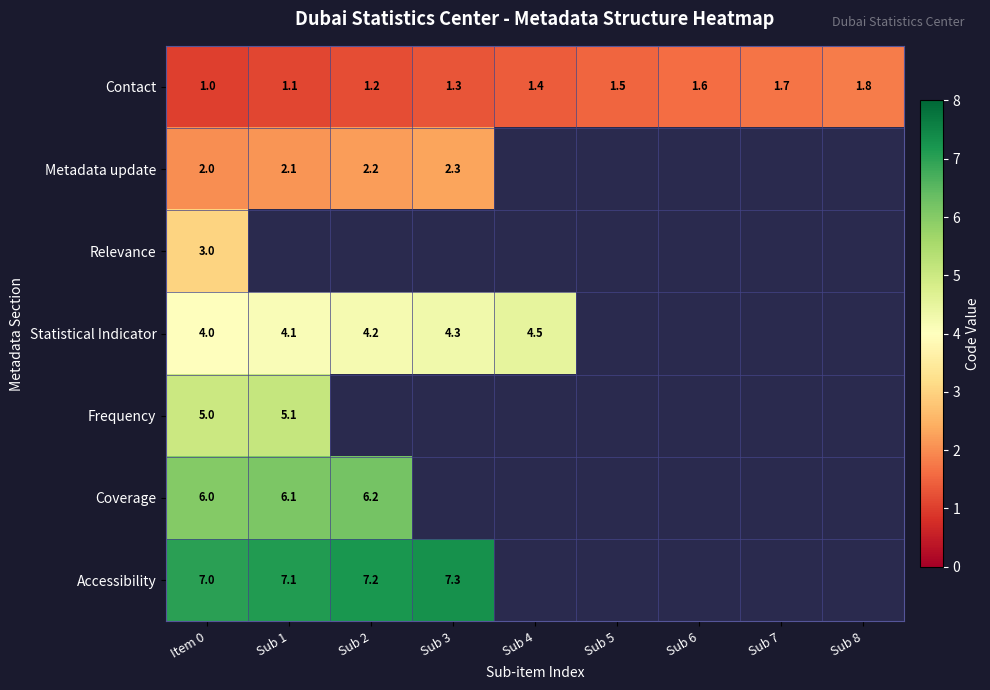

The Metadata update series shows 1.0 at Item 0. True or false?

False